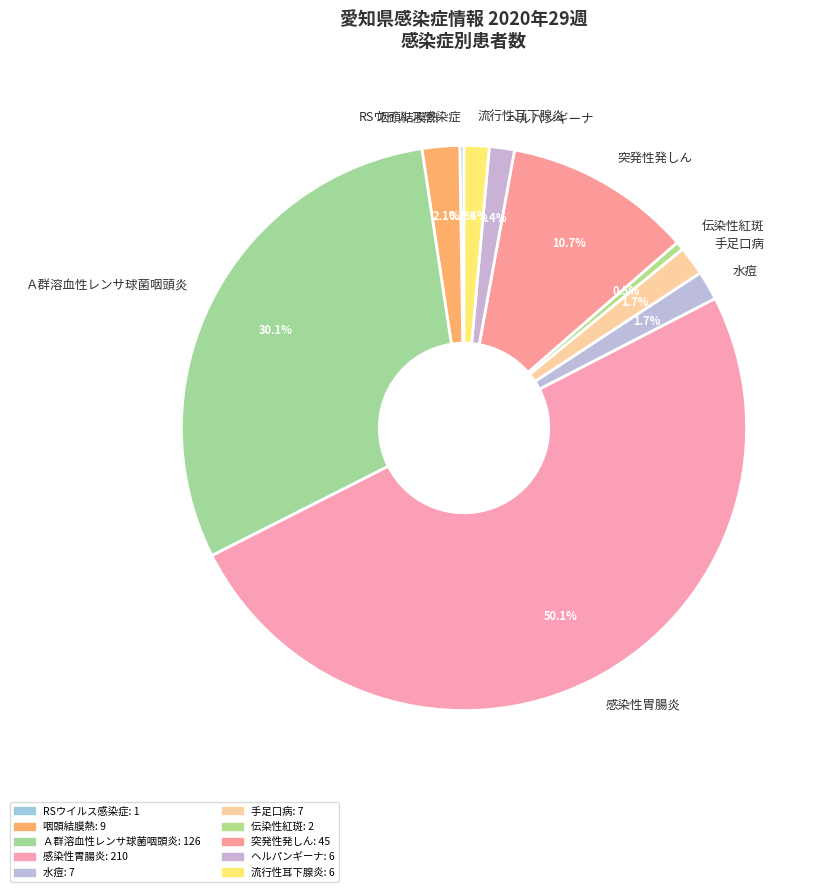

Which category accounts for the majority?

感染性胃腸炎